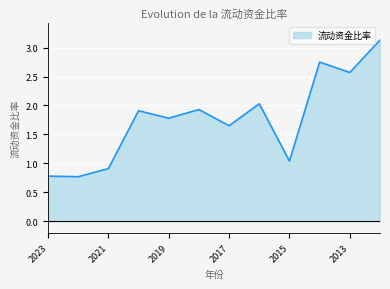

What is the maximum value shown in the chart?

3.1